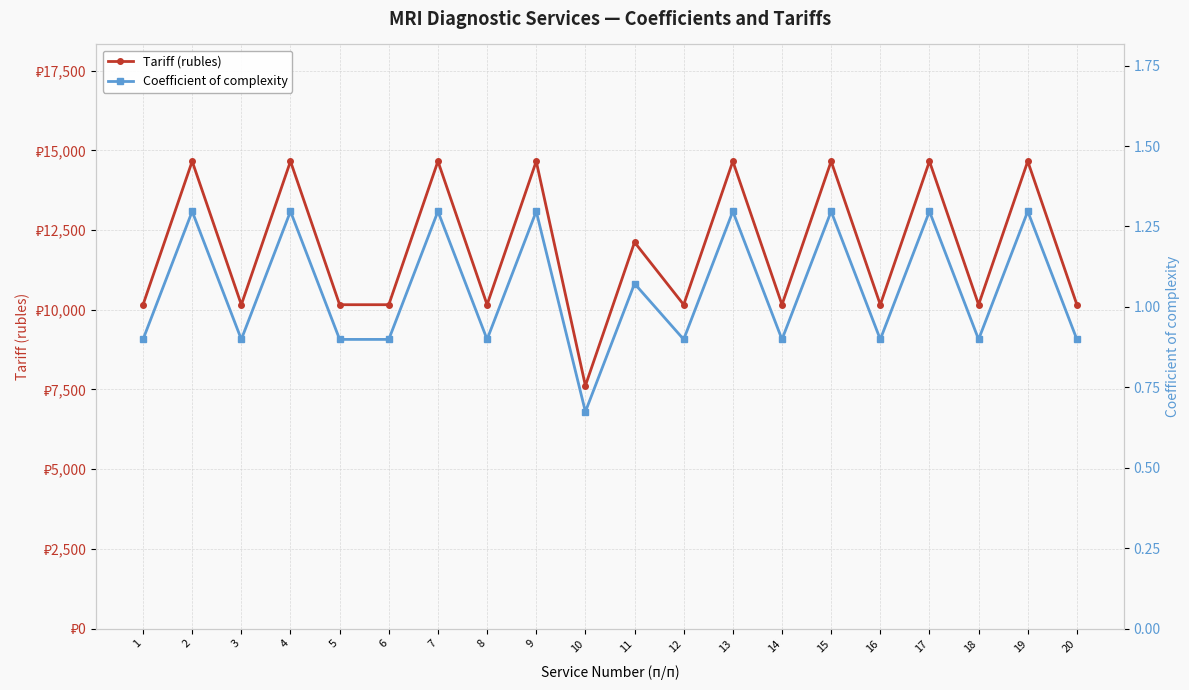

How many distinct data groups are displayed?

2